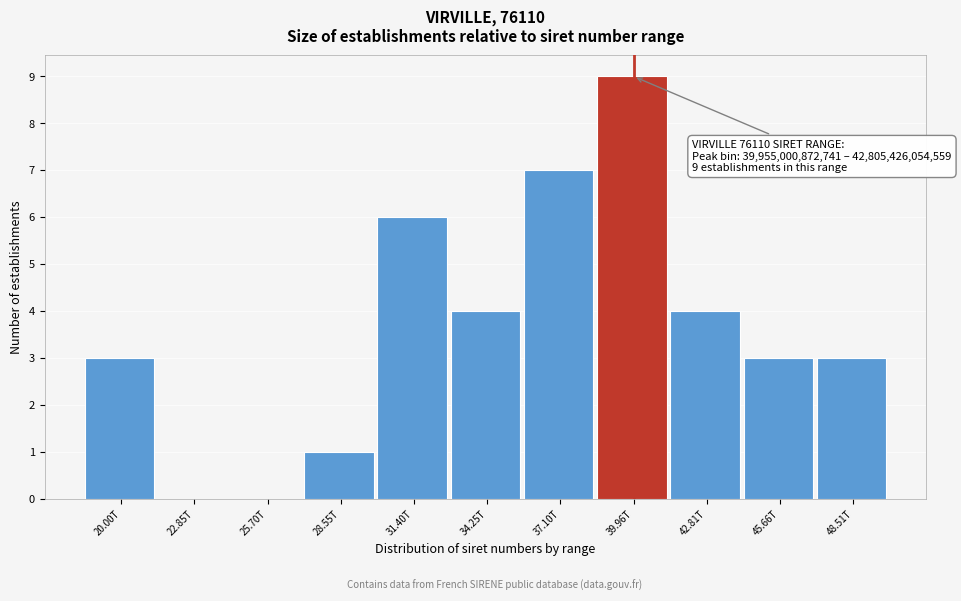

Reading left to right, list all the values displayed in this chart.

20.00T=3	22.85T=0	25.70T=0	28.55T=1	31.40T=6	34.25T=4	37.10T=7	39.96T=9	42.81T=4	45.66T=3	48.51T=3